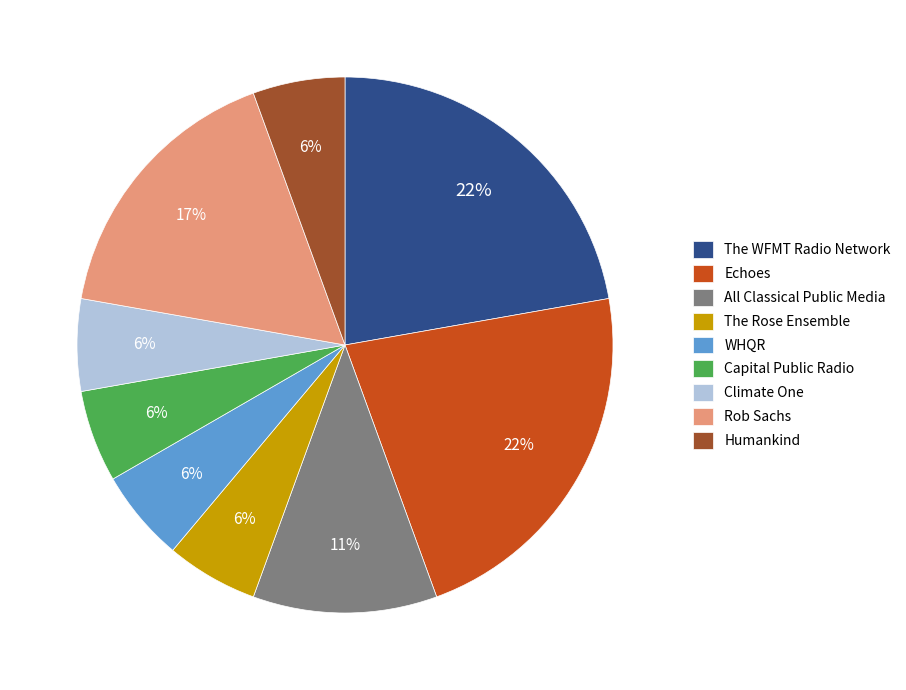

True or false: WHQR accounts for 6% of the total.

True